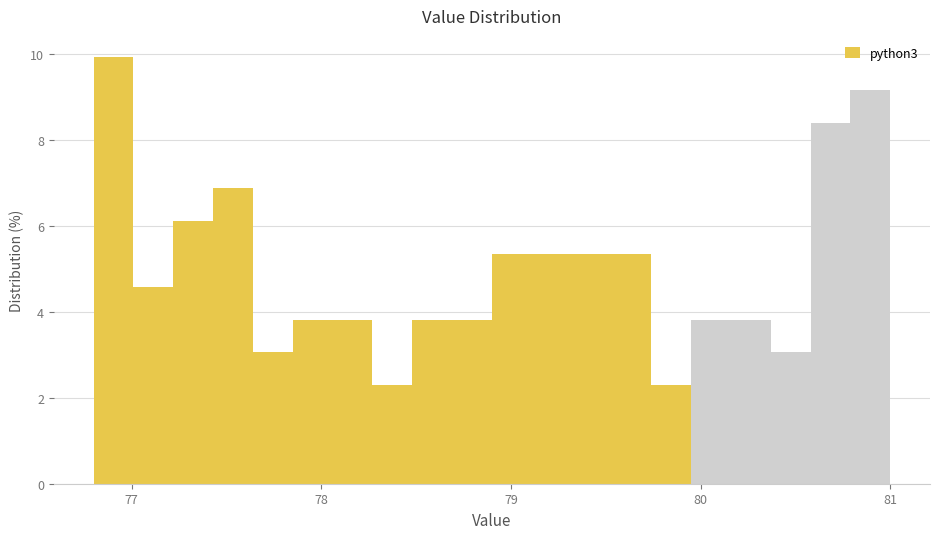

Read against the x-axis, roughly where is the centre of the tallest bar?

76.9